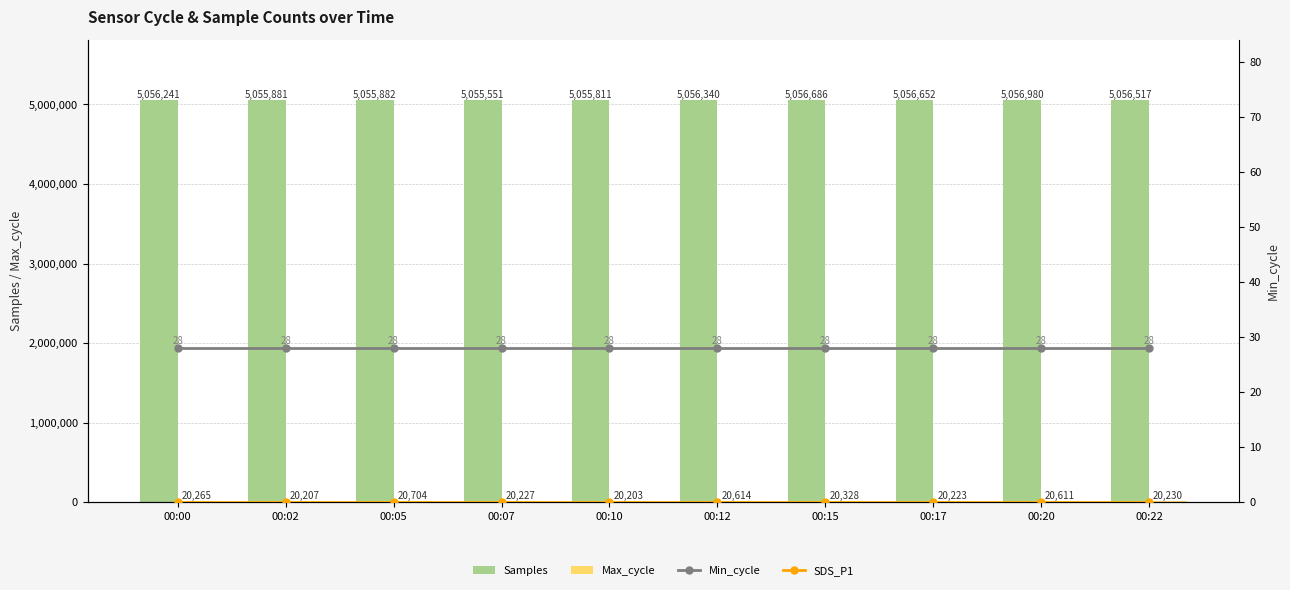

Rank the categories by Min_cycle value from highest to lowest.

00:00, 00:02, 00:05, 00:07, 00:10, 00:12, 00:15, 00:17, 00:20, 00:22